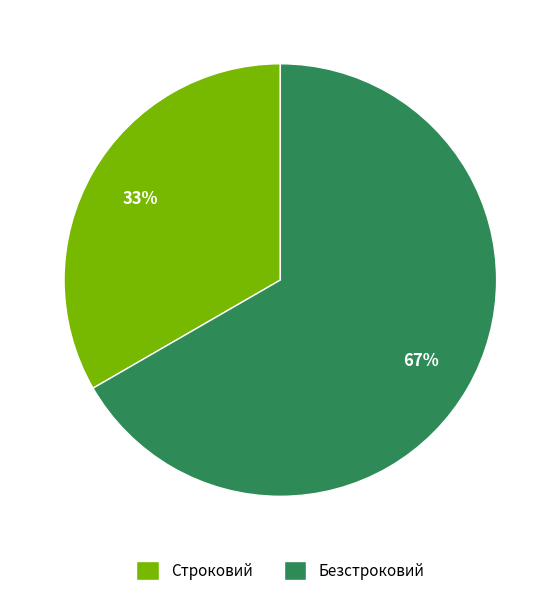

Does Безстроковий account for over 50% of the chart?

Yes